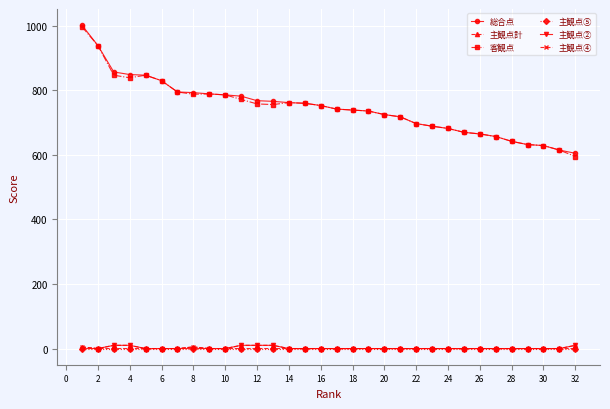

True or false: 客観点 and 主観点計 intersect in this chart.

False